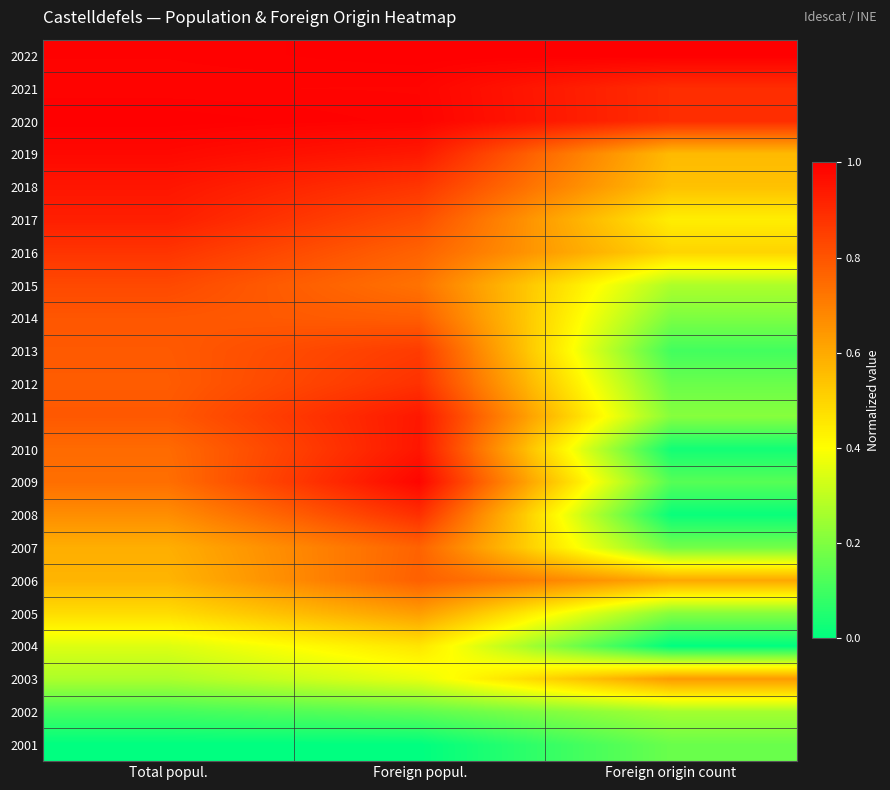

Reading left to right, list all the values displayed in this chart.

2022: Total popul.=1.0	Foreign popul.=1.0	Foreign origin count=1.0
2021: Total popul.=1.0	Foreign popul.=1.0	Foreign origin count=0.9
2020: Total popul.=1.0	Foreign popul.=1.0	Foreign origin count=0.9
2019: Total popul.=1.0	Foreign popul.=0.9	Foreign origin count=0.6
2018: Total popul.=0.9	Foreign popul.=0.9	Foreign origin count=0.5
2017: Total popul.=0.9	Foreign popul.=0.8	Foreign origin count=0.4
2016: Total popul.=0.9	Foreign popul.=0.8	Foreign origin count=0.5
2015: Total popul.=0.8	Foreign popul.=0.7	Foreign origin count=0.3
2014: Total popul.=0.8	Foreign popul.=0.8	Foreign origin count=0.2
2013: Total popul.=0.8	Foreign popul.=0.9	Foreign origin count=0.1
2012: Total popul.=0.8	Foreign popul.=0.9	Foreign origin count=0.2
2011: Total popul.=0.8	Foreign popul.=0.9	Foreign origin count=0.2
2010: Total popul.=0.7	Foreign popul.=0.9	Foreign origin count=0.0
2009: Total popul.=0.7	Foreign popul.=1.0	Foreign origin count=0.1
2008: Total popul.=0.7	Foreign popul.=0.9	Foreign origin count=0.0
2007: Total popul.=0.6	Foreign popul.=0.8	Foreign origin count=0.2
2006: Total popul.=0.6	Foreign popul.=0.8	Foreign origin count=0.6
2005: Total popul.=0.5	Foreign popul.=0.6	Foreign origin count=0.2
2004: Total popul.=0.3	Foreign popul.=0.5	Foreign origin count=0.0
2003: Total popul.=0.3	Foreign popul.=0.4	Foreign origin count=0.6
2002: Total popul.=0.1	Foreign popul.=0.2	Foreign origin count=0.3
2001: Total popul.=0.0	Foreign popul.=0.0	Foreign origin count=0.2